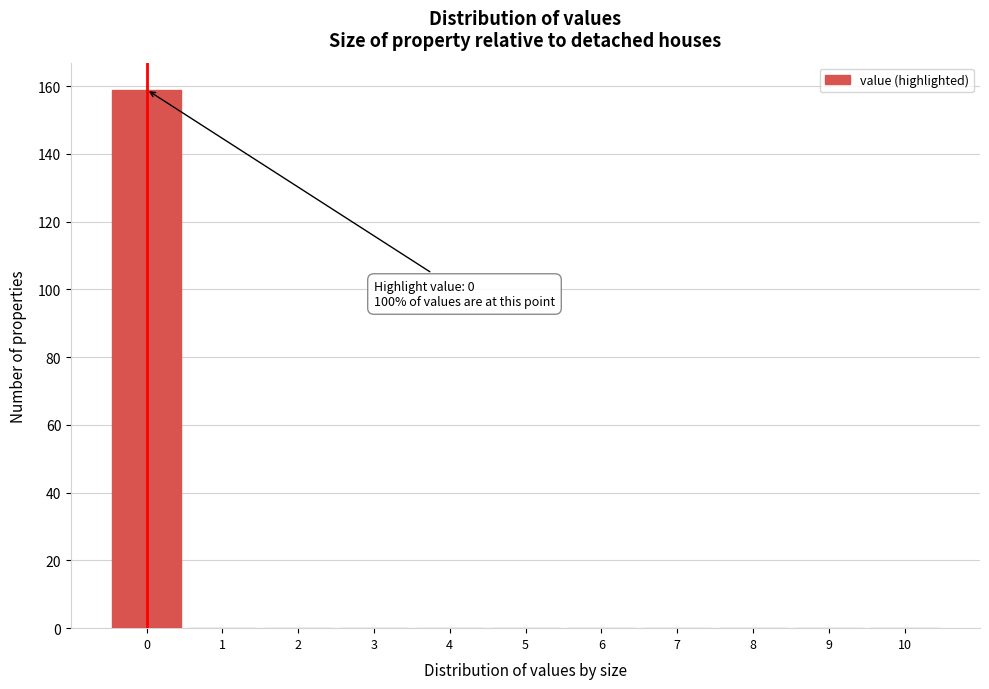

Which range on the x-axis has the tallest bar?

-0.5 to 0.5